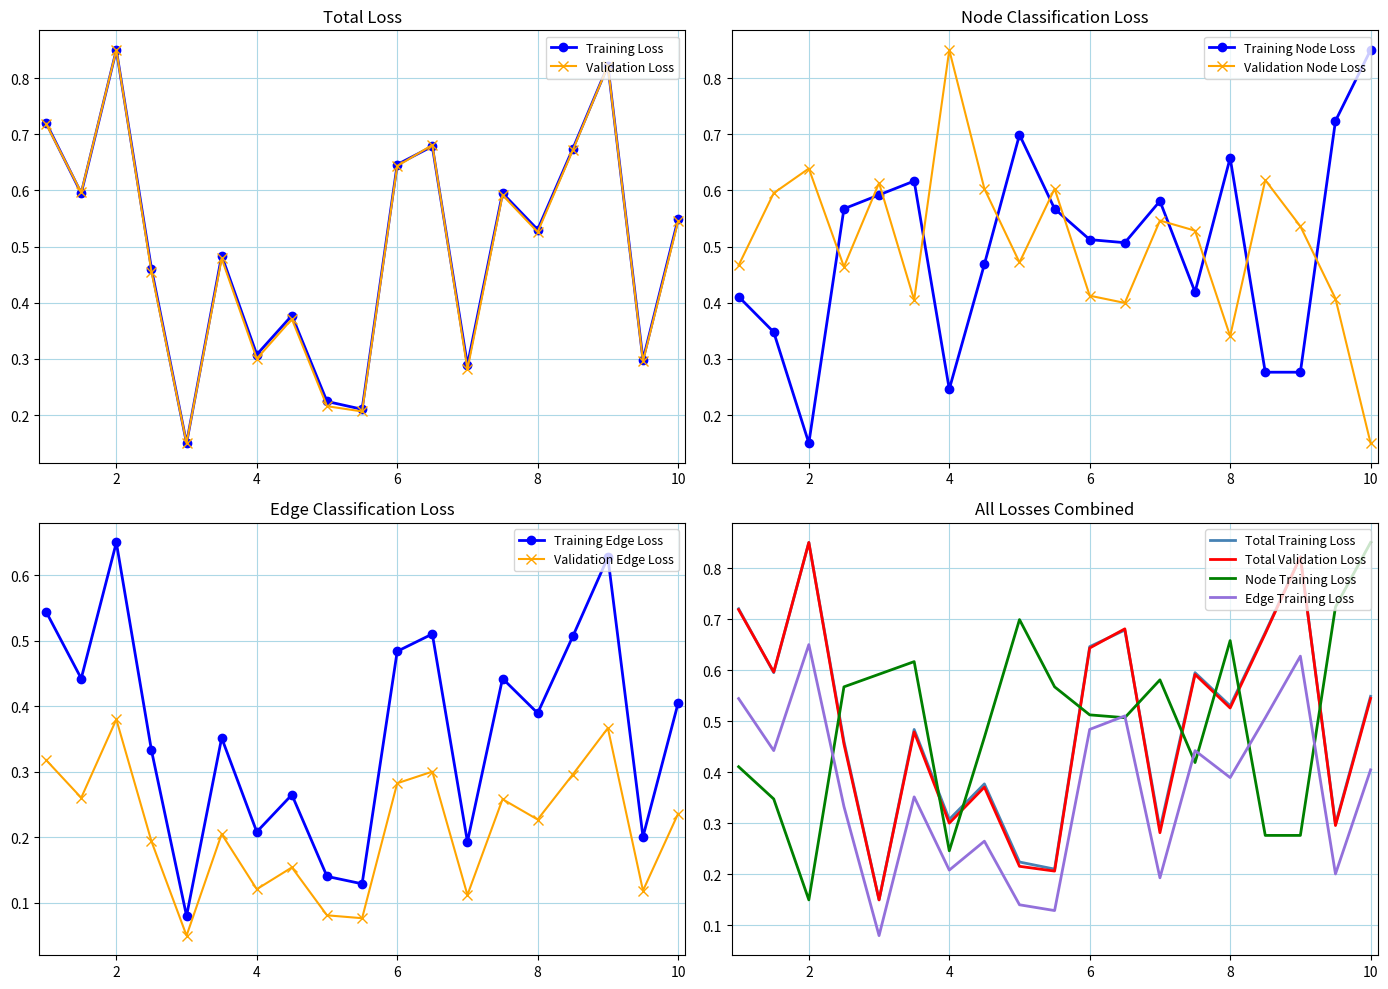

True or false: Validation Loss has more than 1 points higher than both neighbors.

True